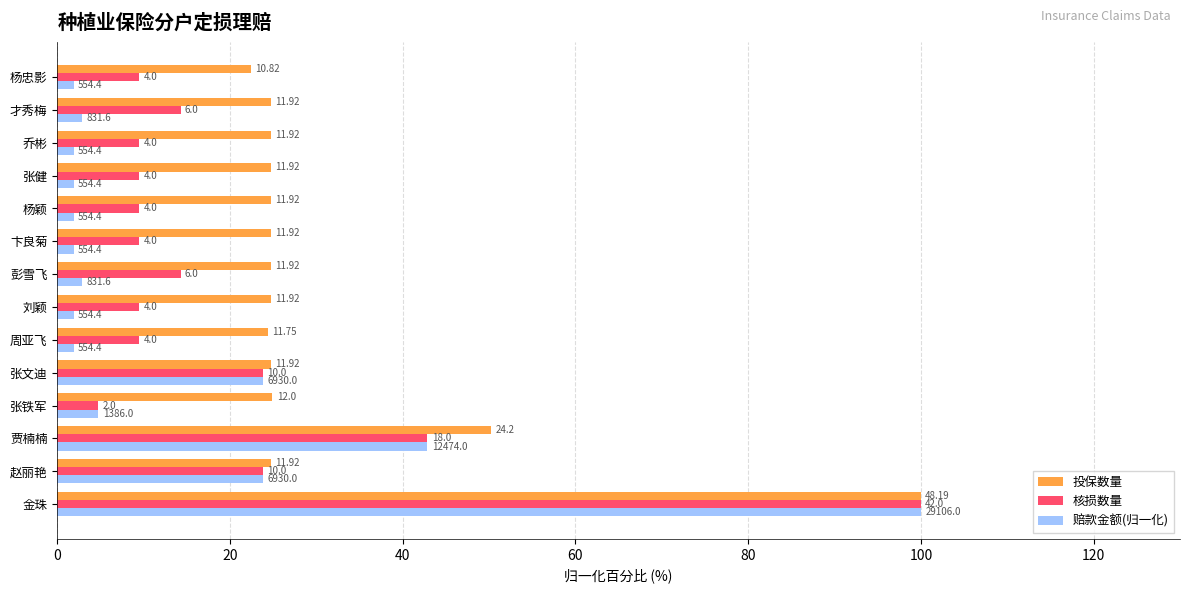

What are all the series names shown in the legend?

投保数量, 核损数量, 赔款金额(归一化)